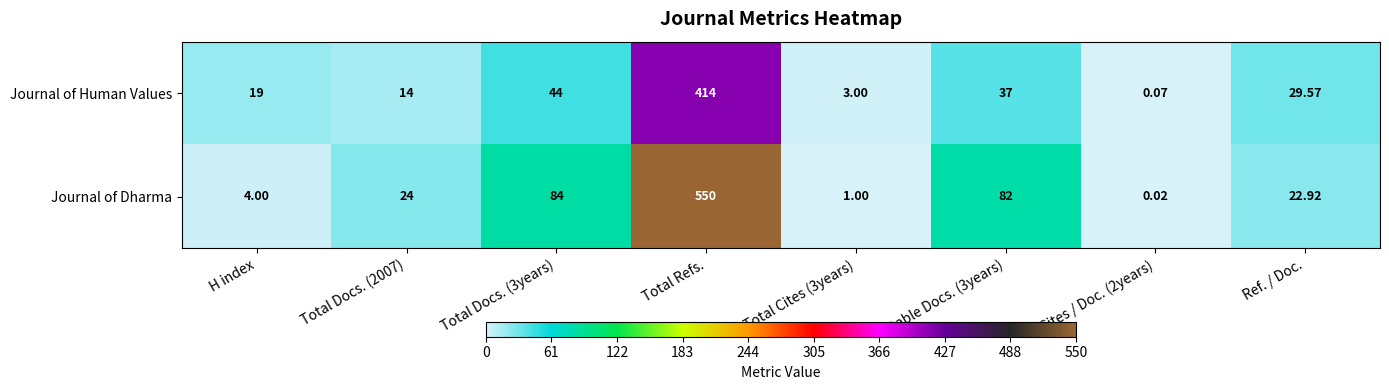

What is the greatest value displayed?

550.0